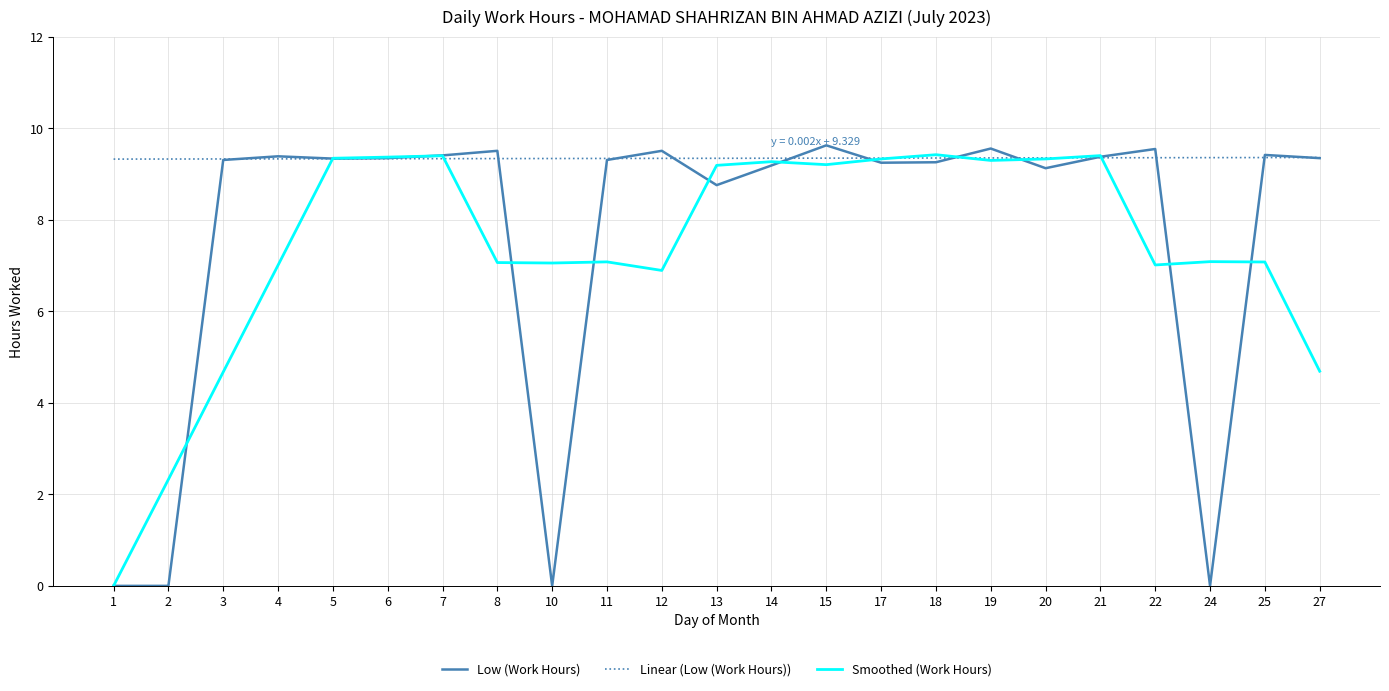

Which series has the largest range (max minus min)?

Low (Work Hours)